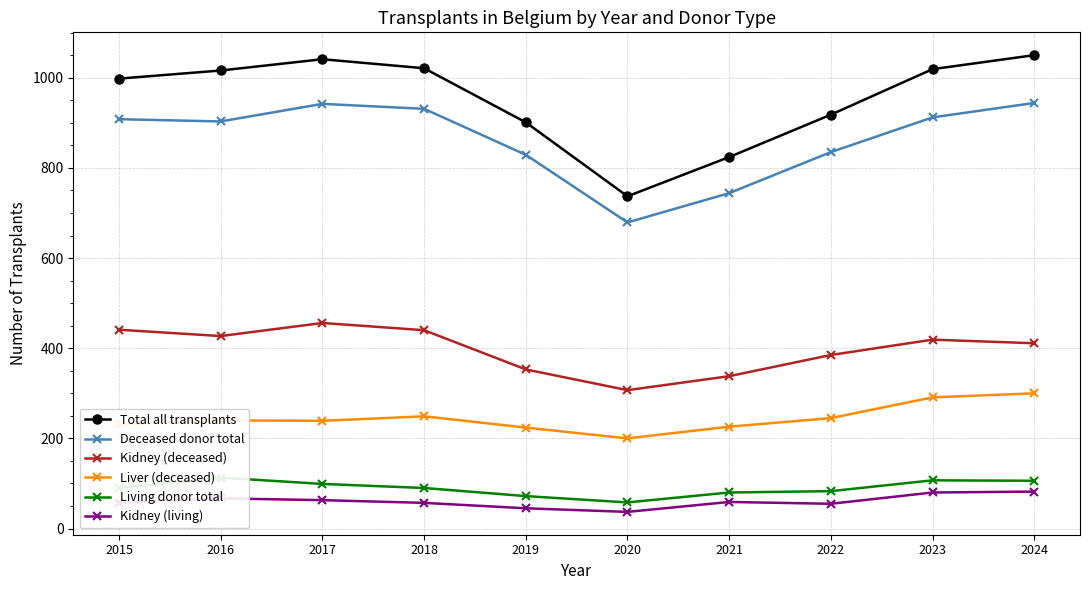

Reading left to right, extract all data points from this chart.

Total all transplants: 2015=998	2016=1016	2017=1041	2018=1021	2019=901	2020=737	2021=824	2022=918	2023=1019	2024=1050
Deceased donor total: 2015=908	2016=903	2017=942	2018=931	2019=829	2020=679	2021=744	2022=835	2023=912	2024=944
Kidney (deceased): 2015=441	2016=427	2017=456	2018=440	2019=353	2020=307	2021=338	2022=385	2023=419	2024=411
Liver (deceased): 2015=231	2016=240	2017=239	2018=249	2019=224	2020=200	2021=226	2022=245	2023=291	2024=300
Living donor total: 2015=90	2016=113	2017=99	2018=90	2019=72	2020=58	2021=80	2022=83	2023=107	2024=106
Kidney (living): 2015=57	2016=67	2017=63	2018=57	2019=45	2020=37	2021=59	2022=55	2023=80	2024=82